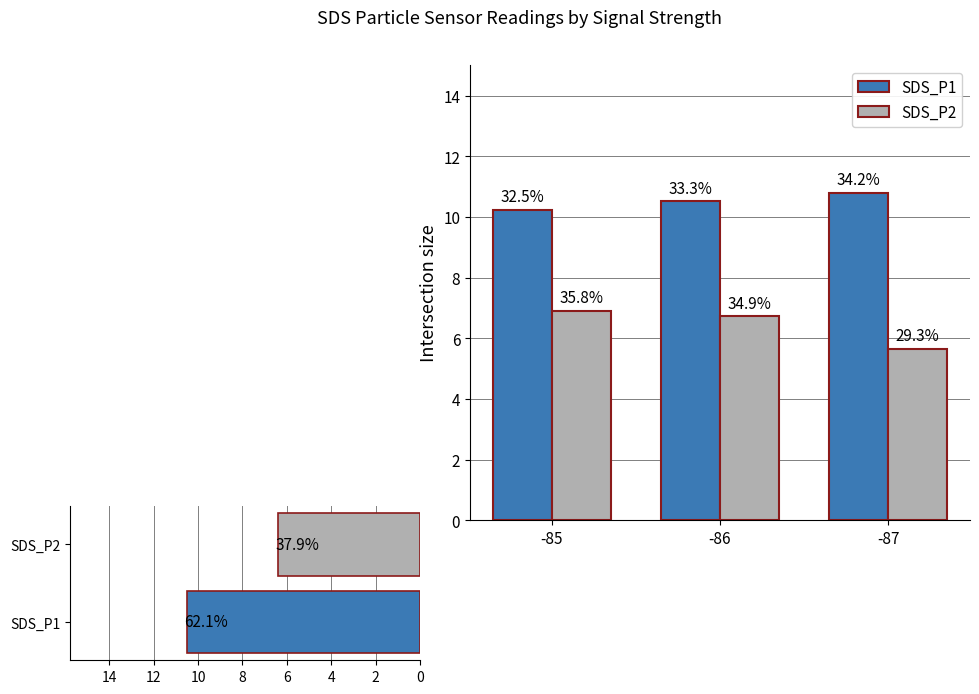

The value of SDS_P2 at -87 is 1.7. True or false?

False